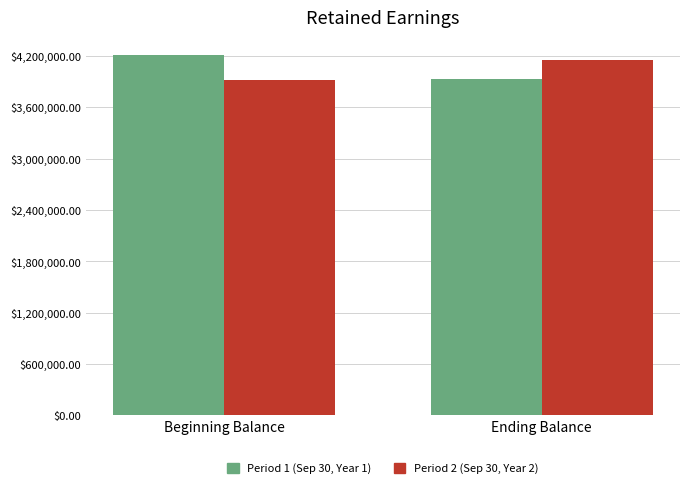

List the series in order of their peak value, highest first.

Period 1 (Sep 30, Year 1), Period 2 (Sep 30, Year 2)